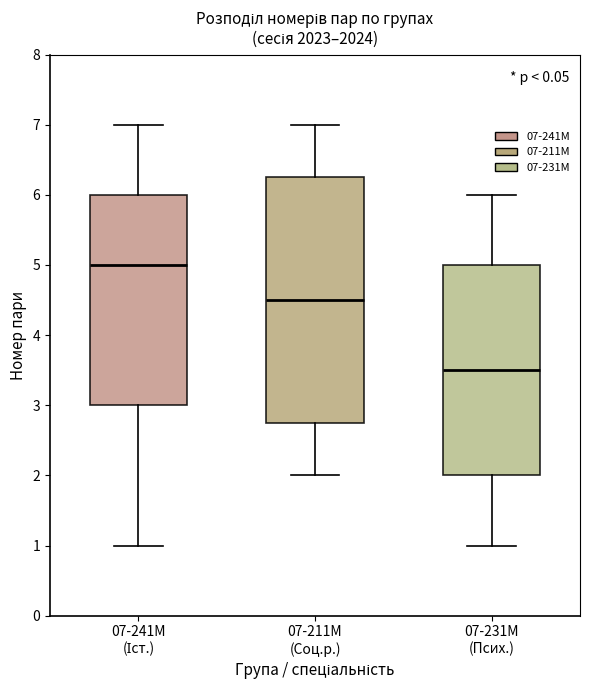

Comparing the boxes themselves (not the whiskers), which one is the tallest?

07-211М (Соц.р.)